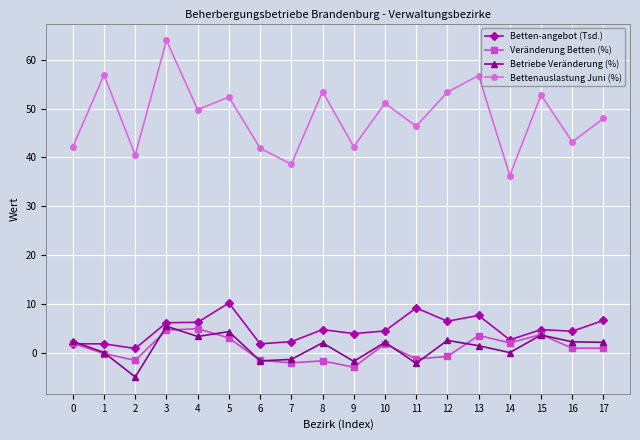

True or false: Veränderung Betten (%) and Bettenauslastung Juni (%) cross at least once.

False